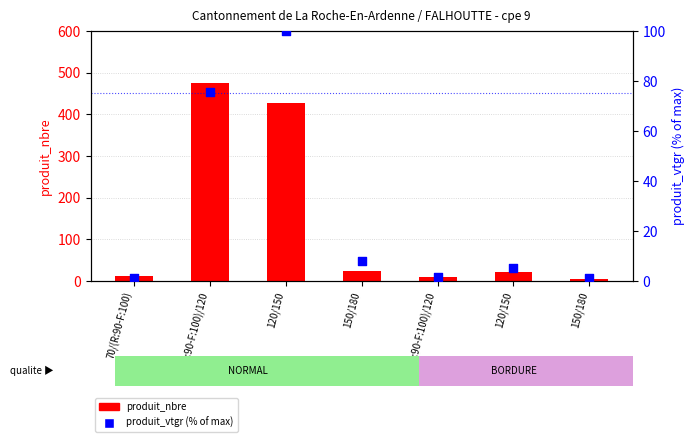

What are all the series names shown in the legend?

produit_nbre, produit_vtgr (%)